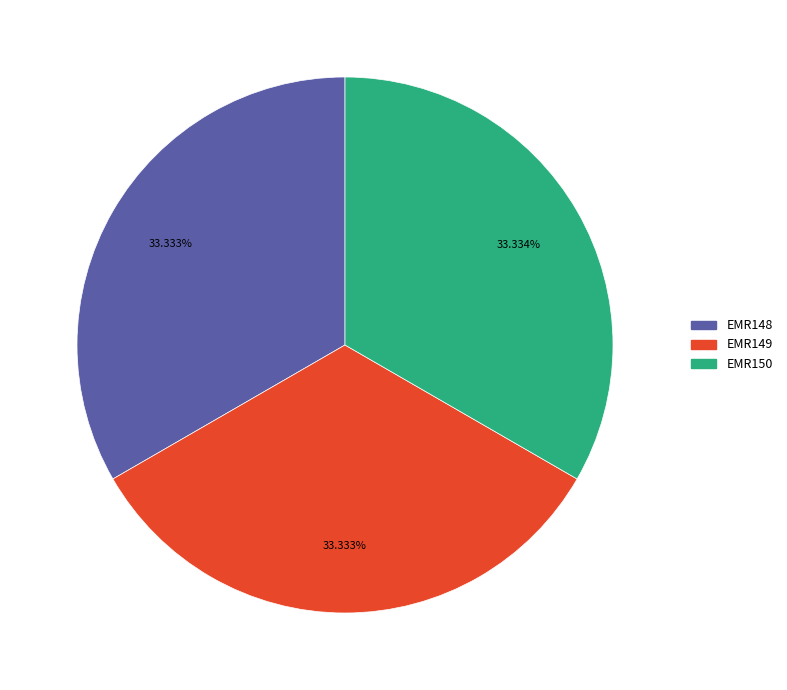

The EMR150 slice represents 47% of the pie. True or false?

False